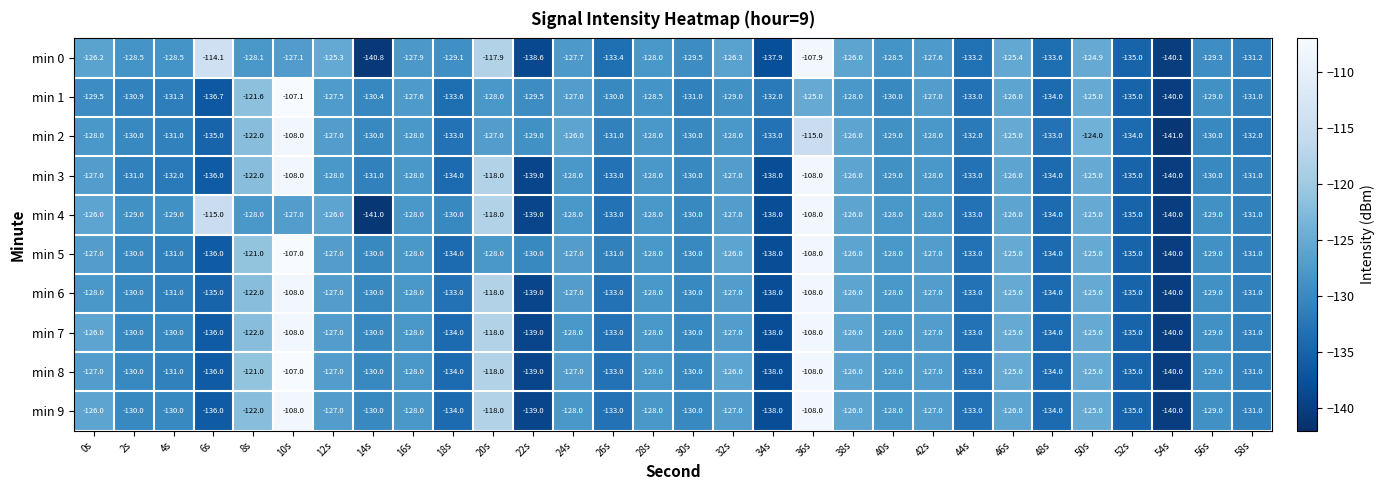

Which category has the highest value across all series?

10s